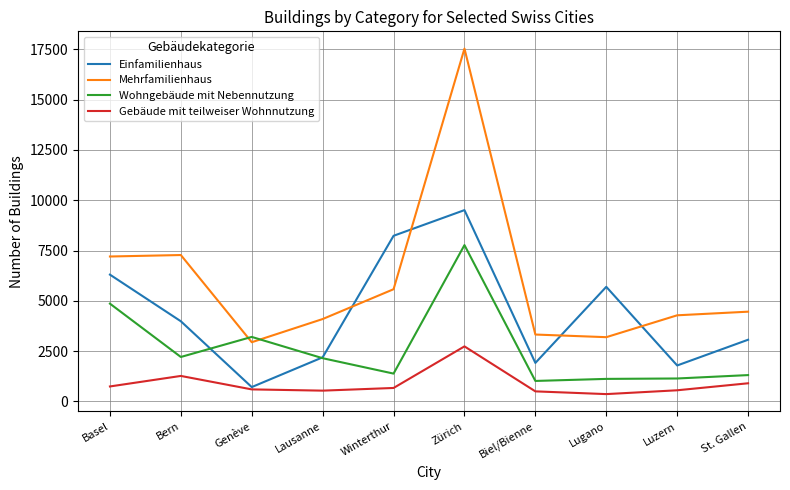

True or false: Wohngebäude mit Nebennutzung and Mehrfamilienhaus intersect in this chart.

True